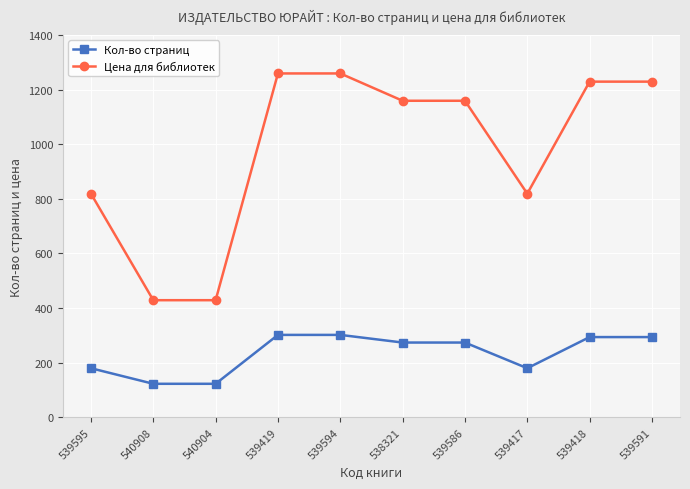

What is the spread (max minus min) of values at 539418?

935